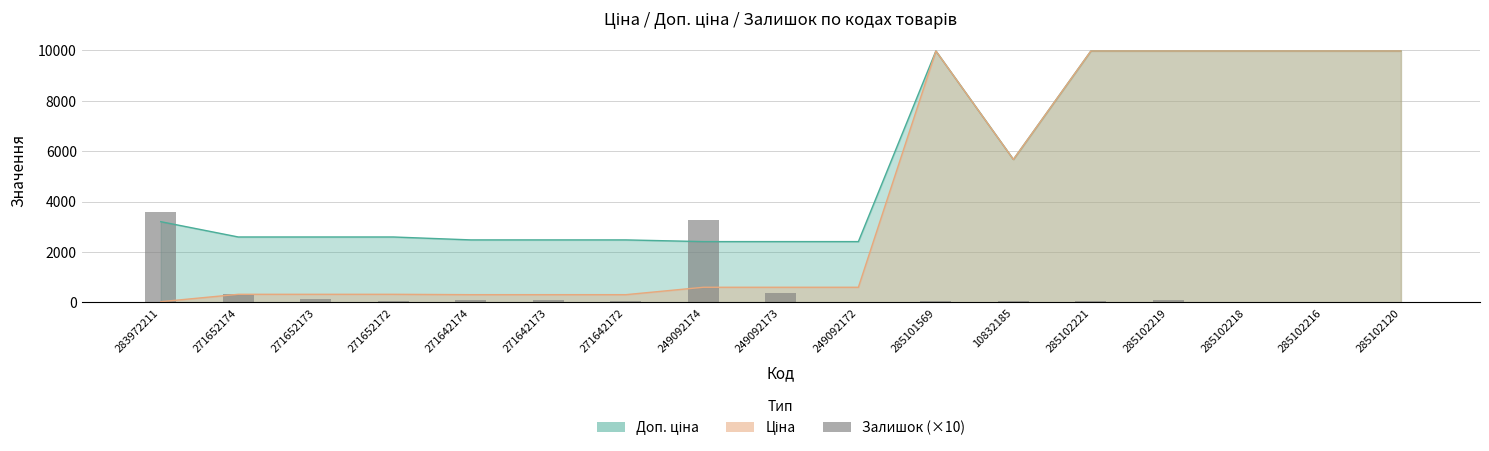

Where is the data nearest to the value 1800?

249092173